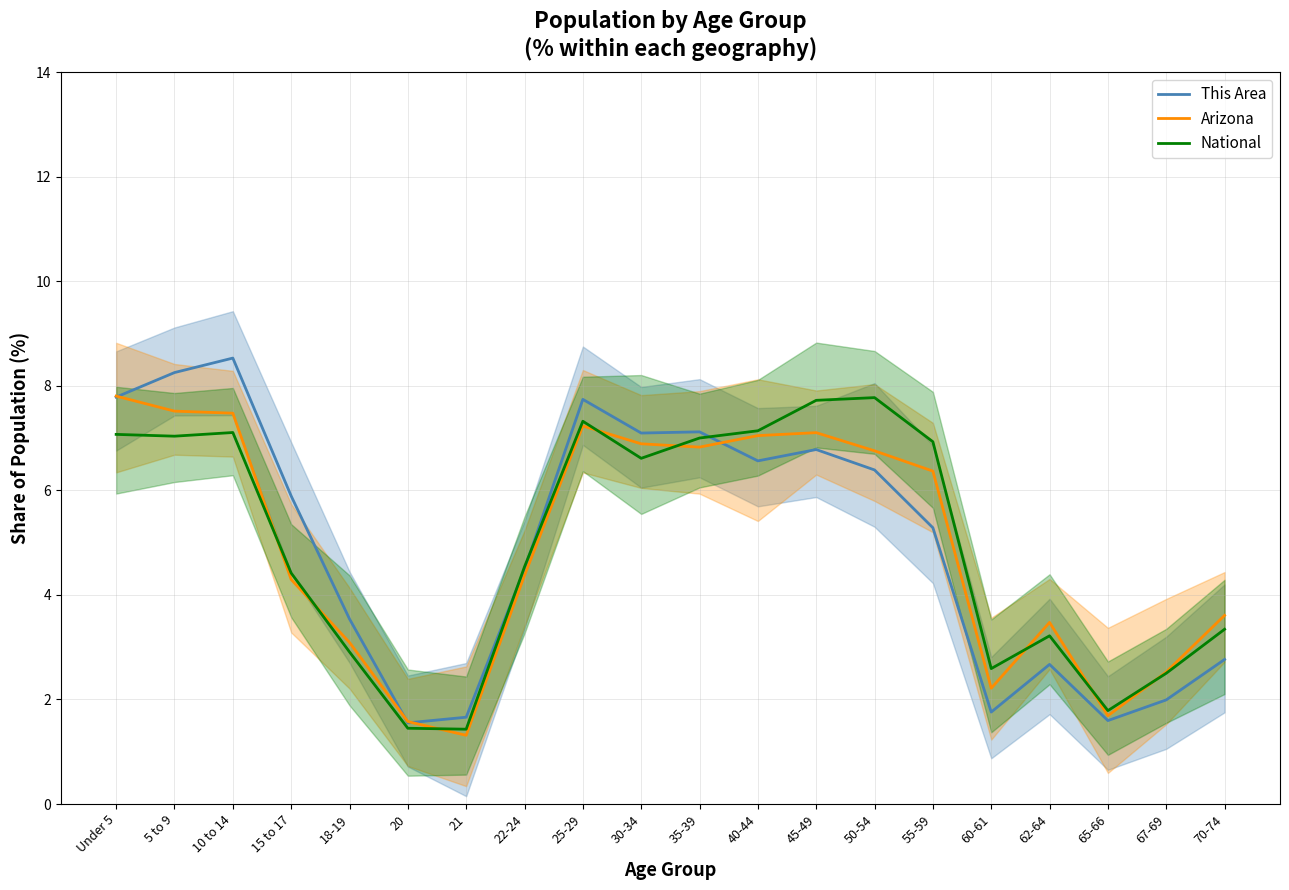

At how many categories does at least one series exceed 4?

12